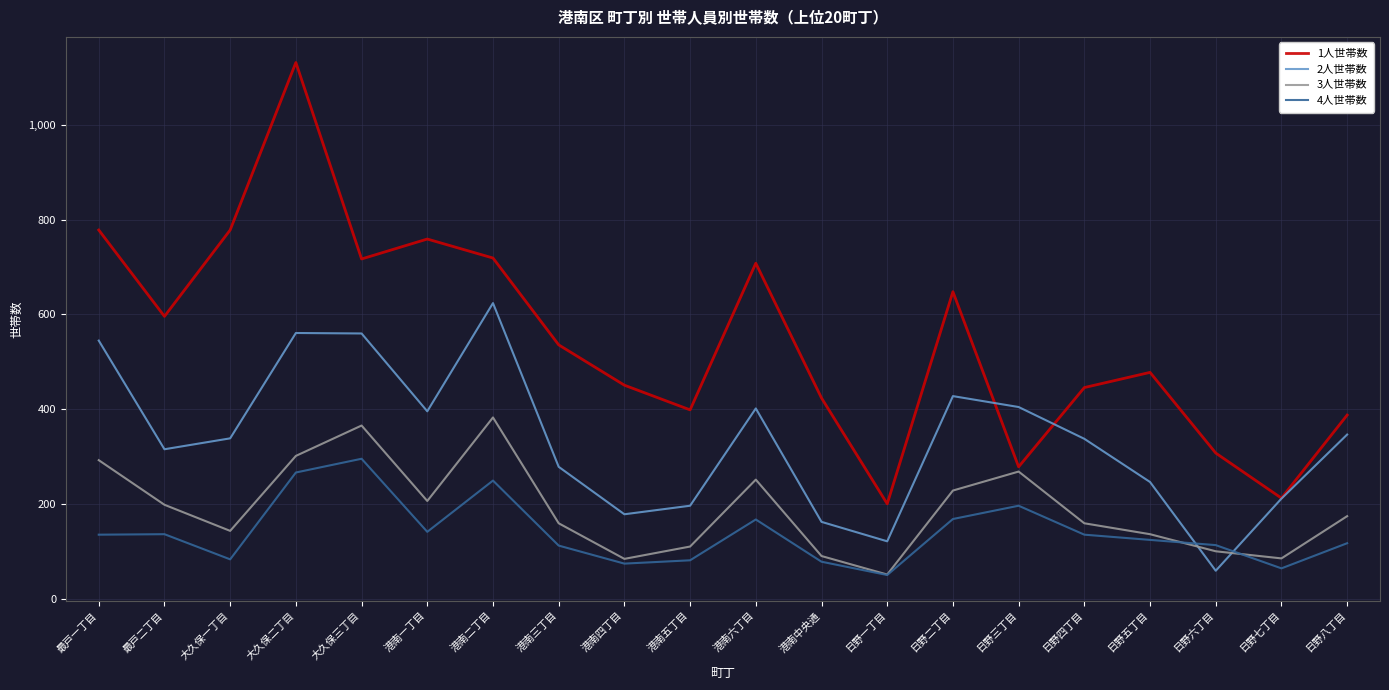

What is the difference between the maximum and second lowest values in the 3人世帯数 series?

298